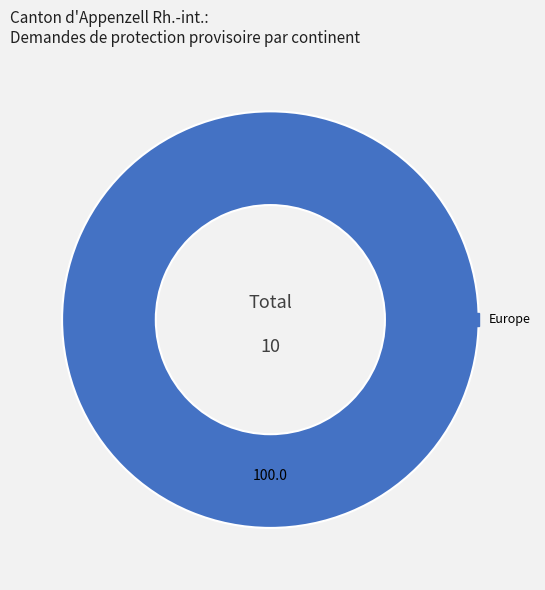

Is there a majority slice in this chart?

Yes